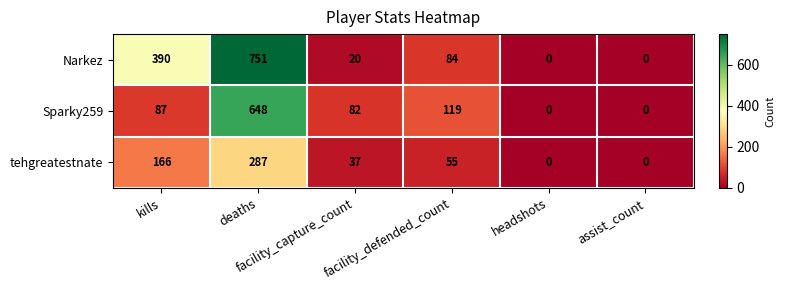

Which series has the widest spread of values?

Narkez